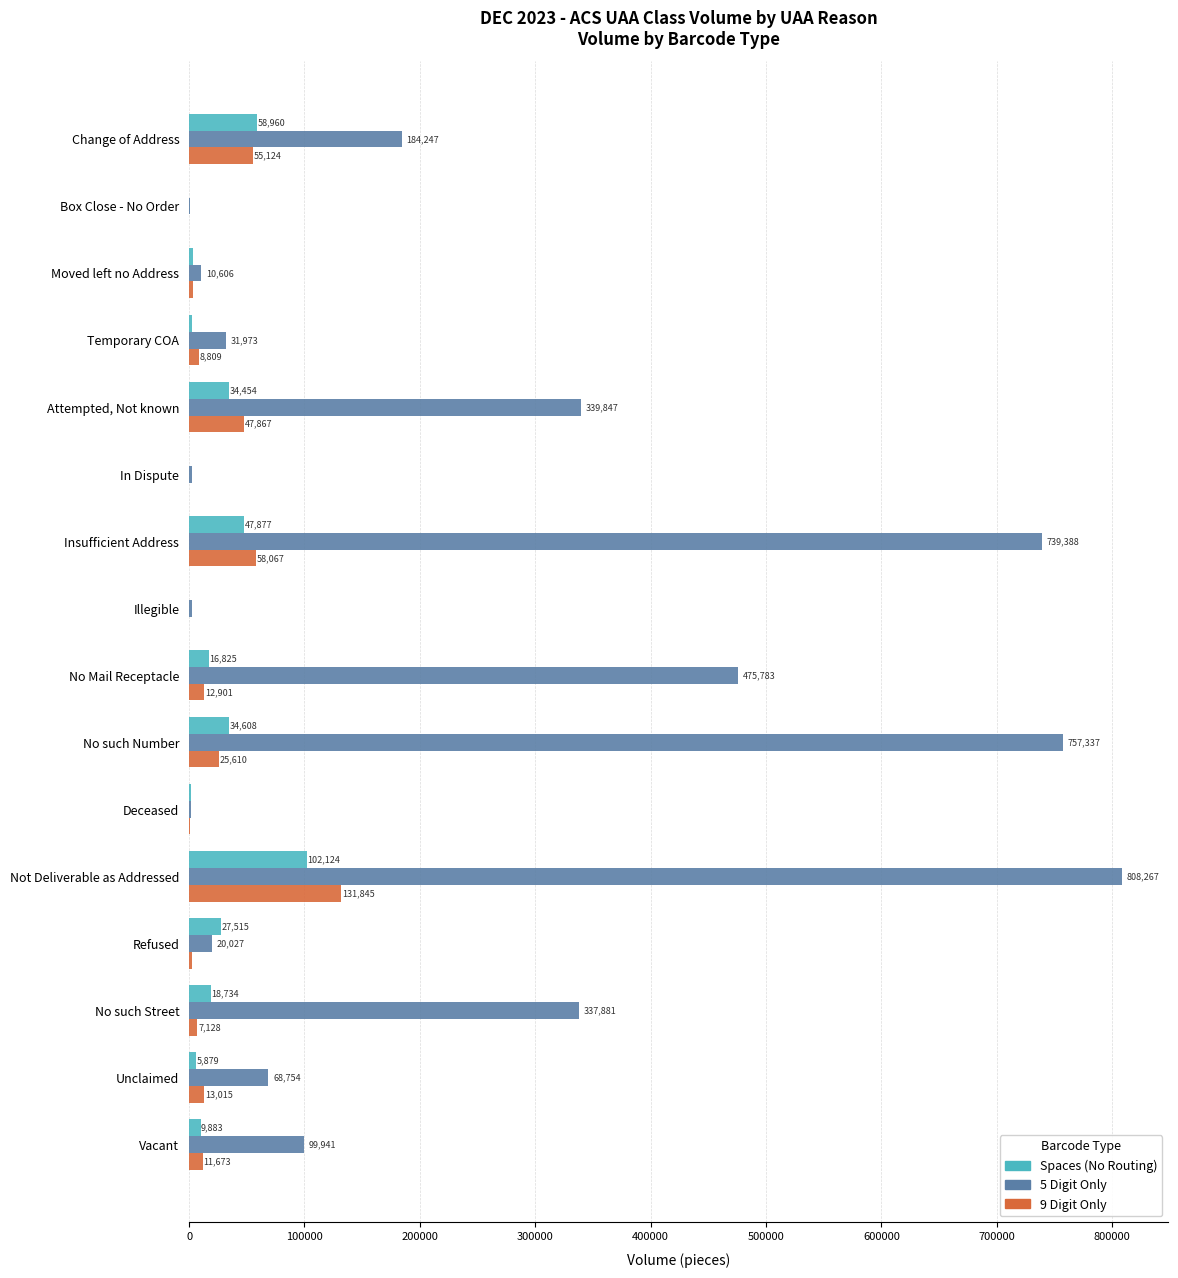

What is the sum of all 9 Digit Only values?

378872